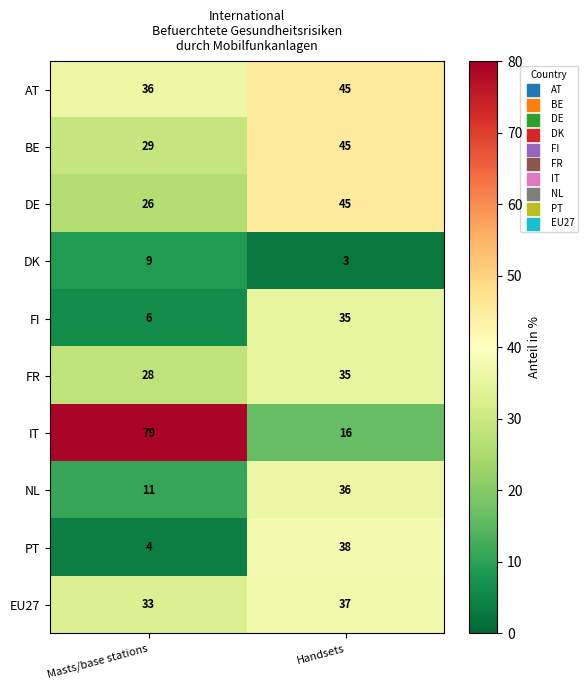

List the labels in order of PT value, smallest first.

Masts/base stations, Handsets